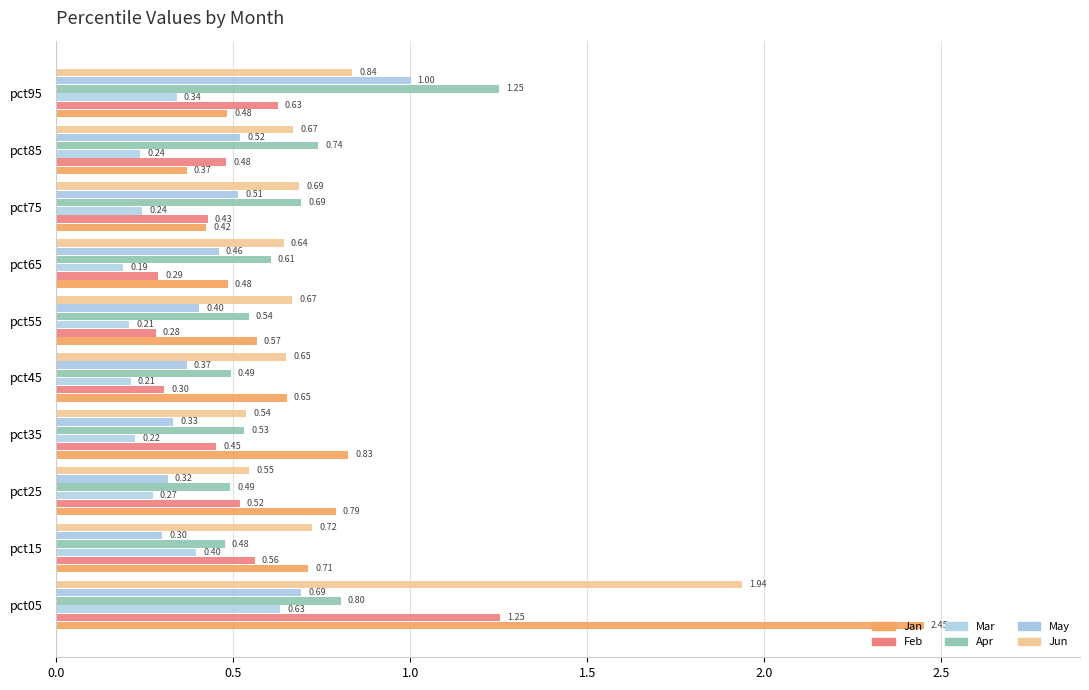

Which series has the widest spread of values?

Jan